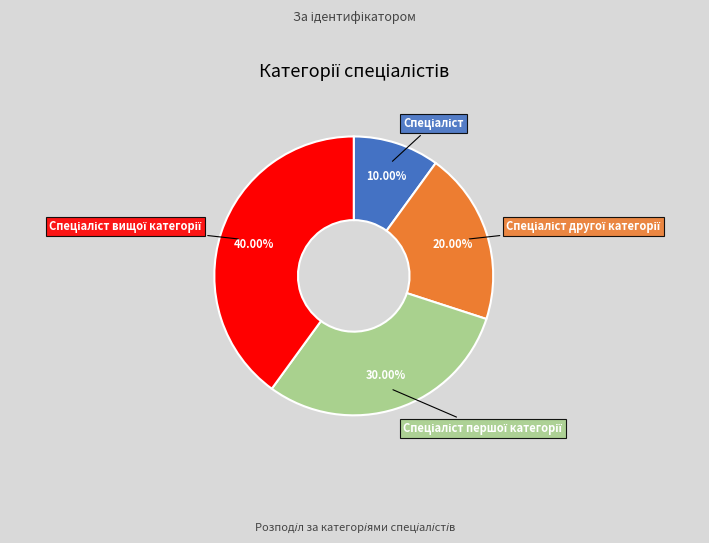

Is there any slice that represents more than half of the pie?

No